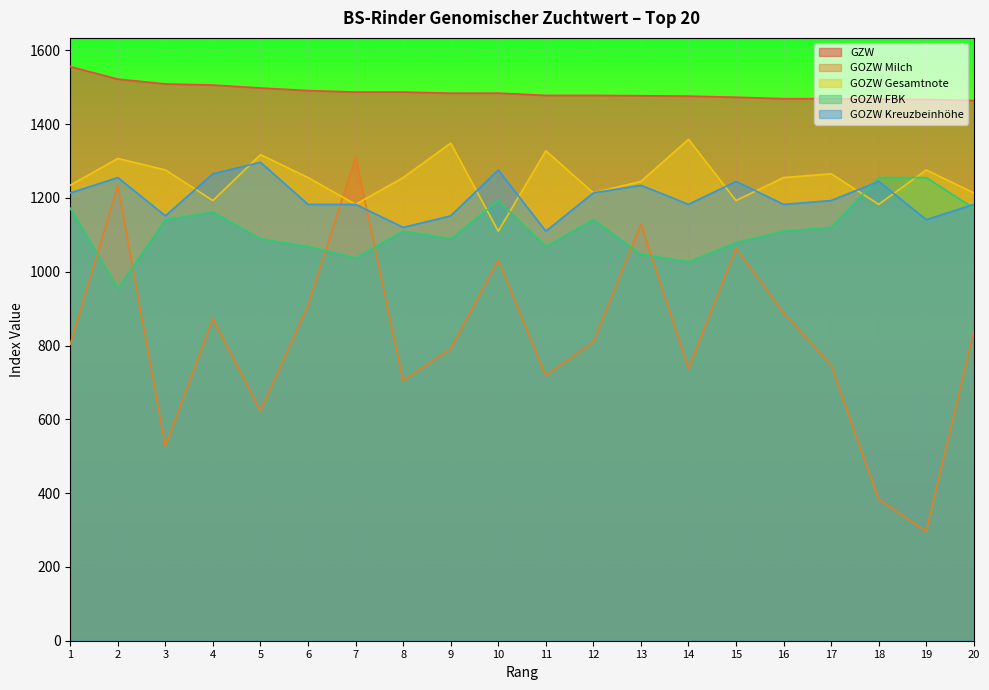

At how many categories does at least one series exceed 1327?

20